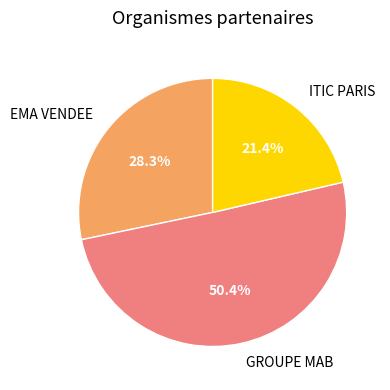

The GROUPE MAB slice represents 50% of the pie. True or false?

True